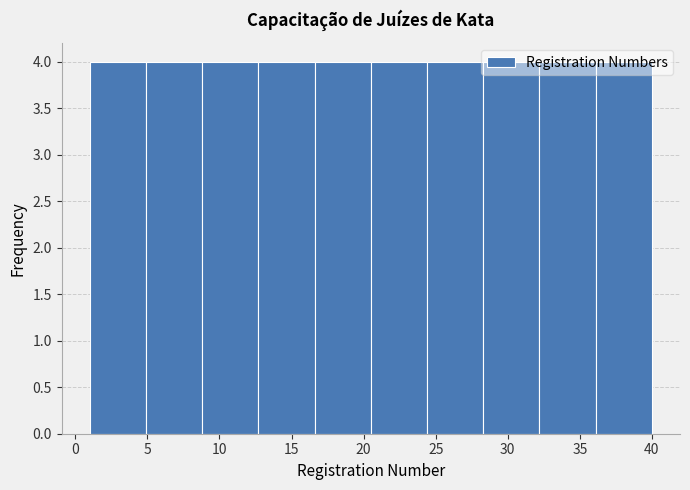

Reading left to right, list every bar in this chart as the range it spans on the x-axis followed by its height. Neither the bar edges nor the heights are printed on the chart, so give them approximately, as read against the axes.

1.0 to 4.9: 4
4.9 to 8.8: 4
8.8 to 12.7: 4
12.7 to 16.6: 4
16.6 to 20.5: 4
20.5 to 24.4: 4
24.4 to 28.3: 4
28.3 to 32.2: 4
32.2 to 36.1: 4
36.1 to 40.0: 4